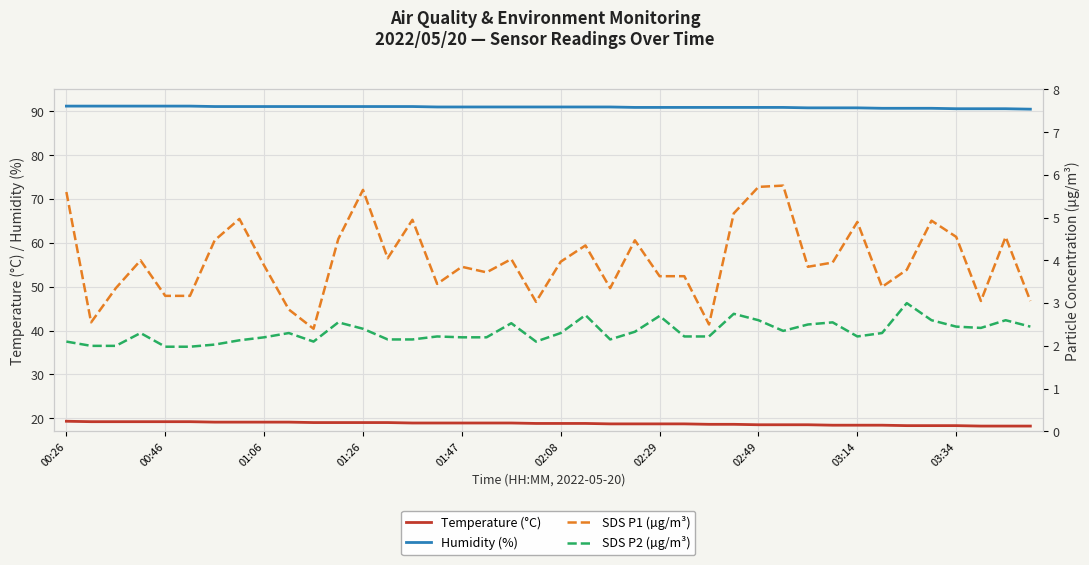

True or false: Temperature (°C) and Humidity (%) intersect in this chart.

False